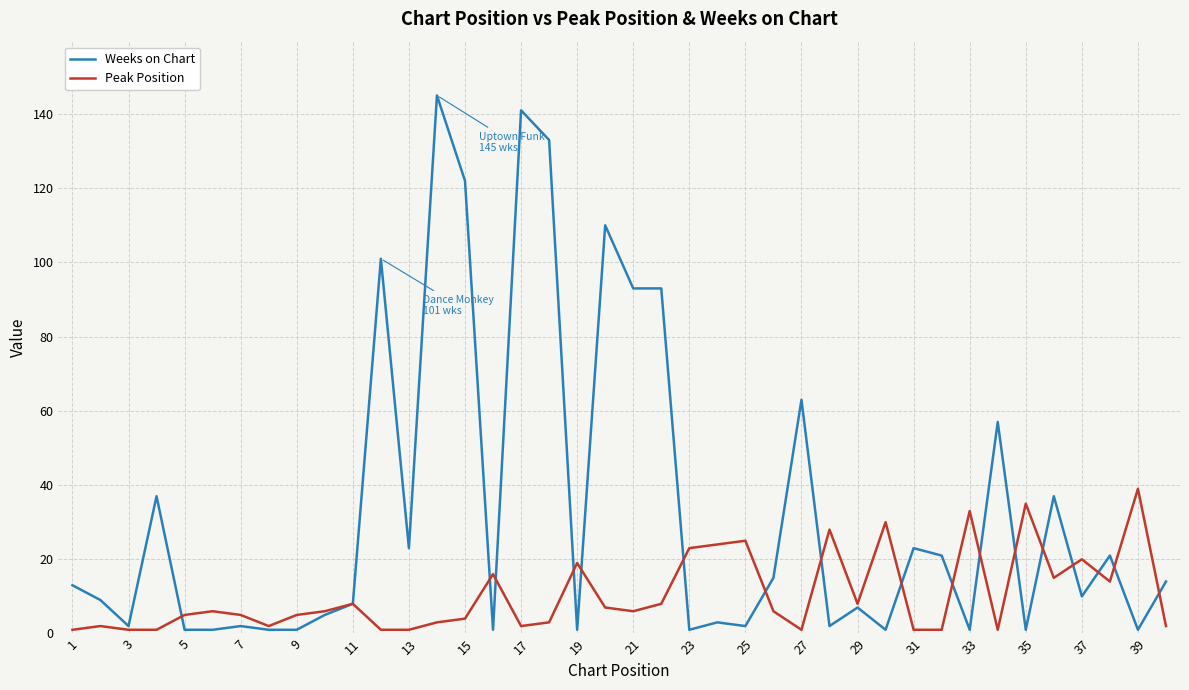

What is the minimum value for Weeks on Chart?

1